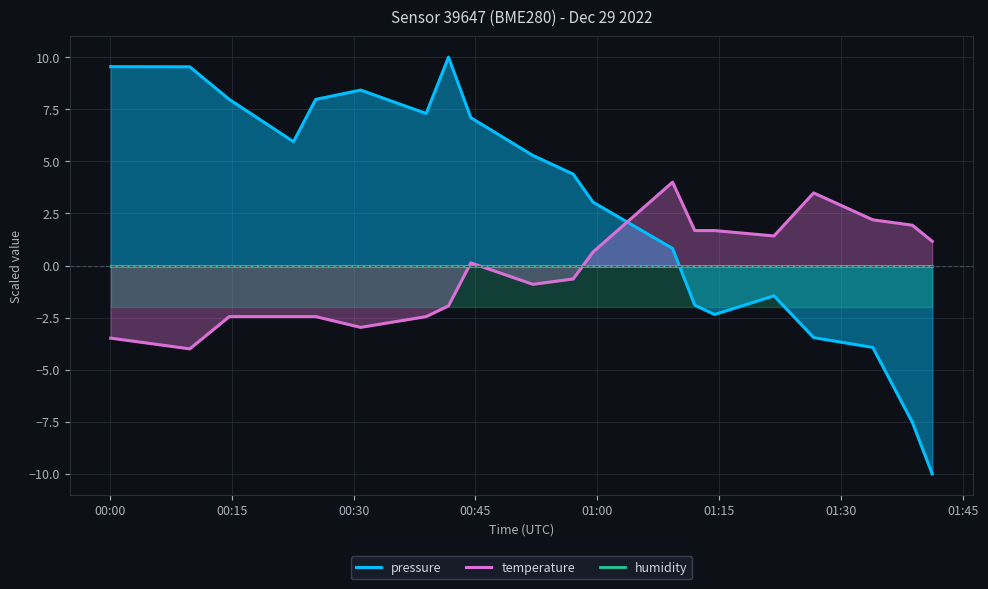

What position from the left is 01:00?

5